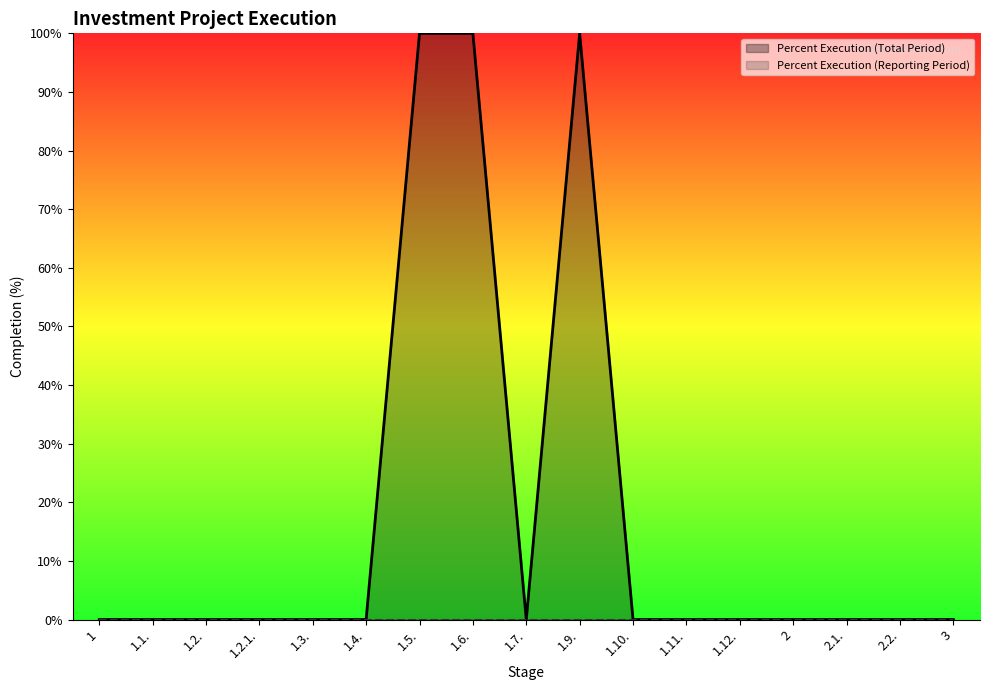

What is the label of the 12th point from the left?

1.11.